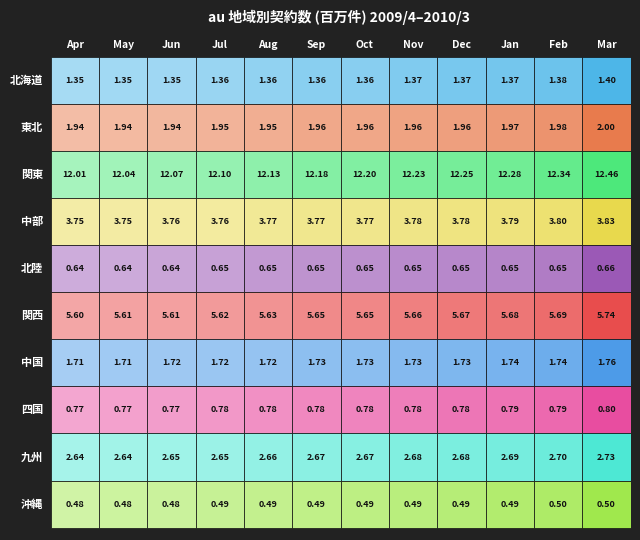

Which series changed the most between 0 and 11?

関東